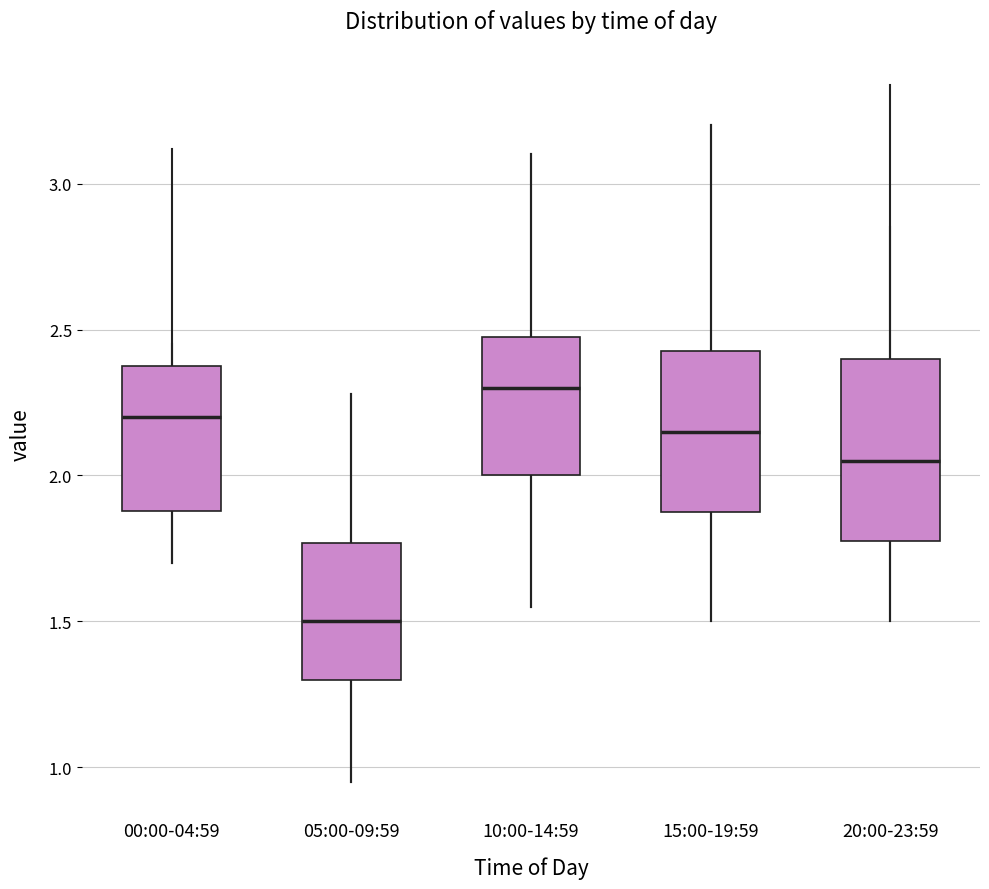

Where is the upper edge of the box for 20:00-23:59 on the y-axis? The values are not printed on the chart, so give them approximately, as read against the axis.

2.40